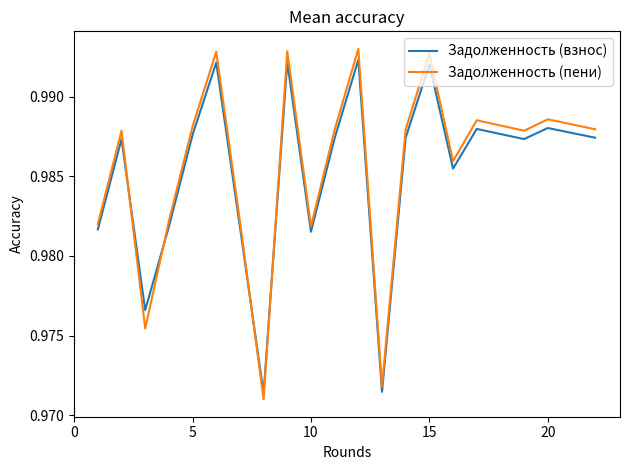

Which series has the largest range (max minus min)?

Задолженность (пени)